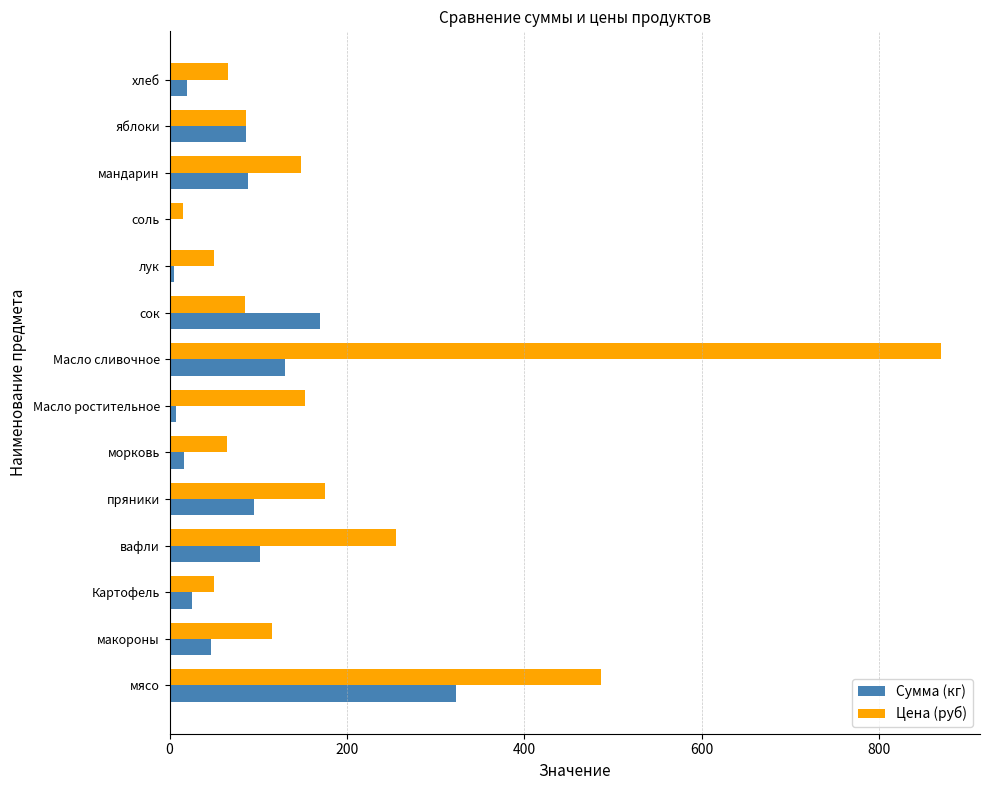

What is the highest value of the Цена (руб) series?

870.0